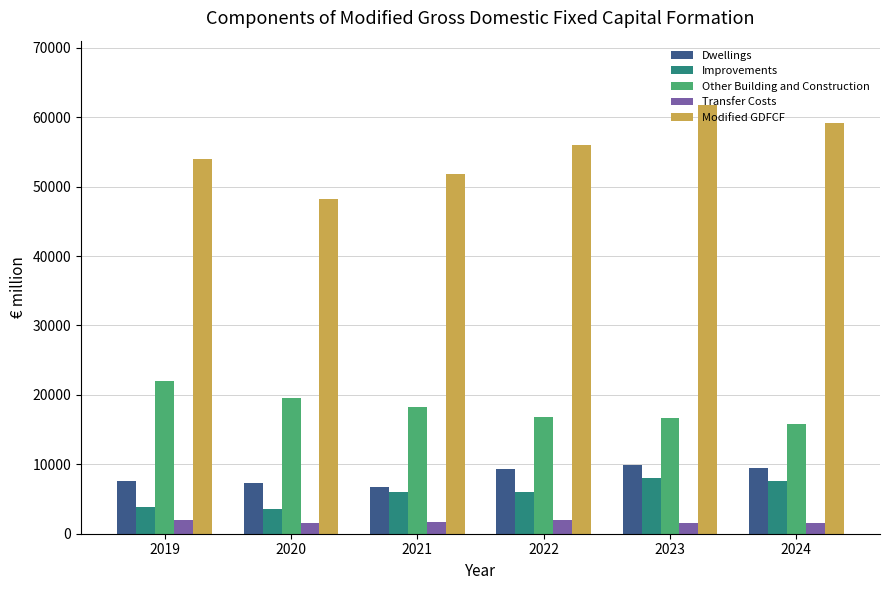

What is the total value across all series at 2023?

97889.4